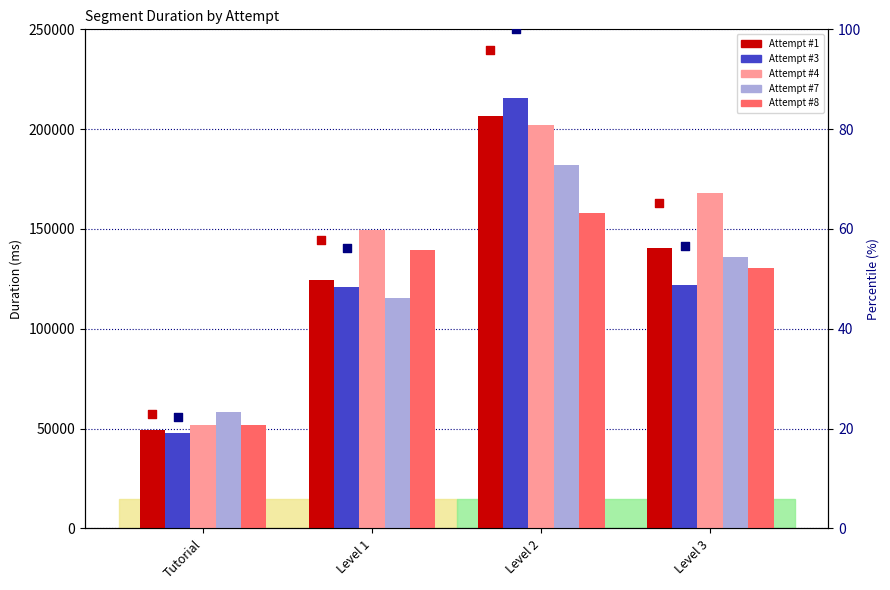

Which series contains the lowest Y value?

Attempt #3